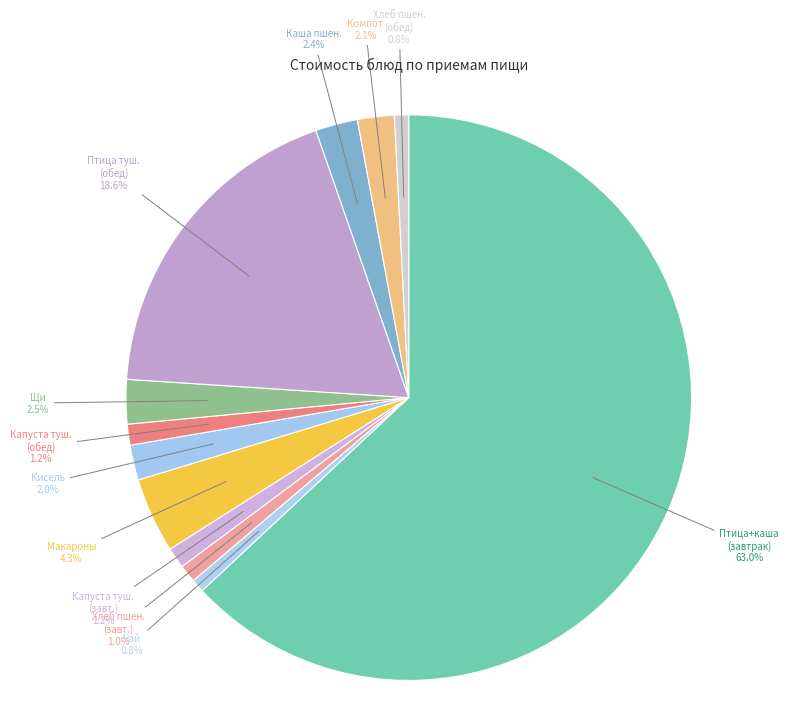

Count the number of slices in the pie.

12